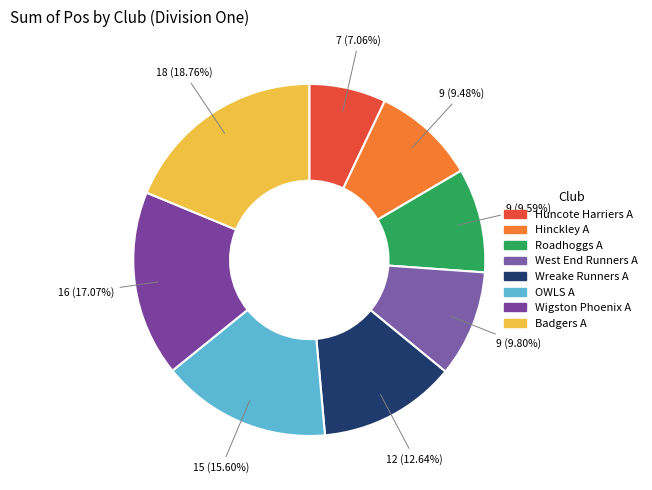

What percentage is the Wreake Runners A slice, to the nearest percent?

13%